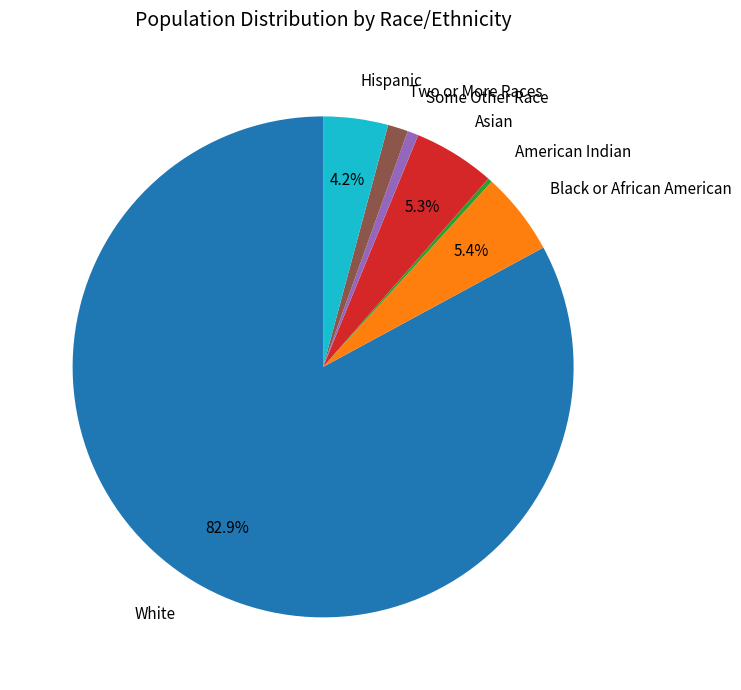

Approximately how many times larger is the value at Hispanic compared to Asian?

0.8